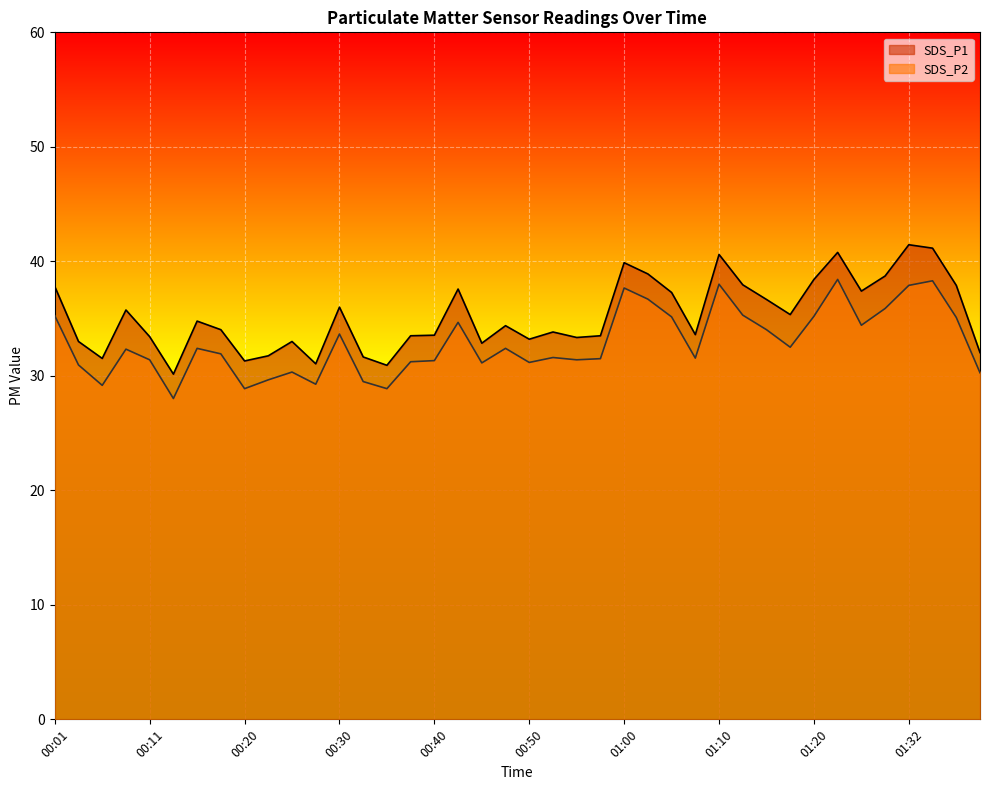

True or false: SDS_P1 and SDS_P2 intersect in this chart.

False